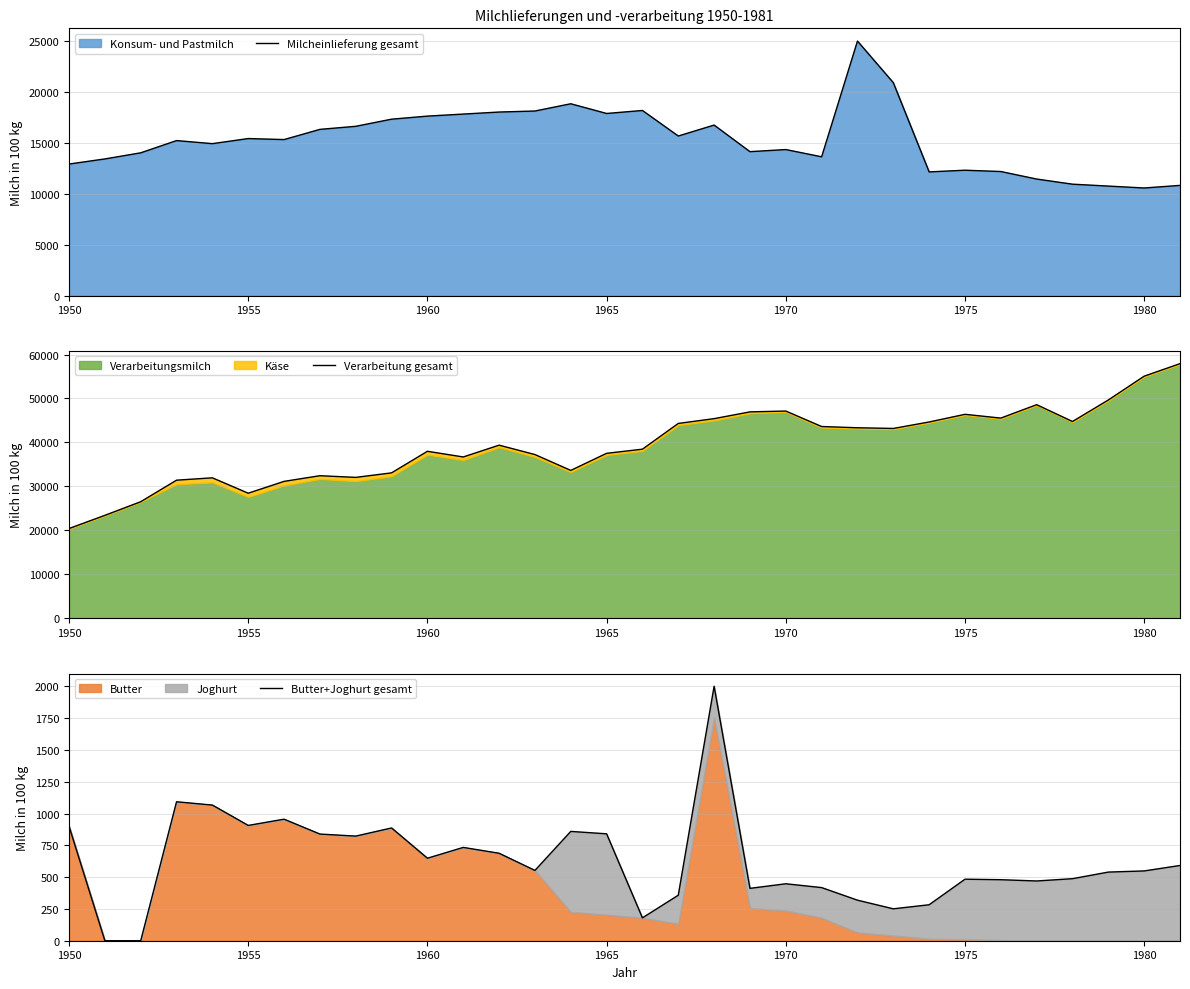

True or false: Milcheinlieferung gesamt has a value of 18337 at 1975.

False